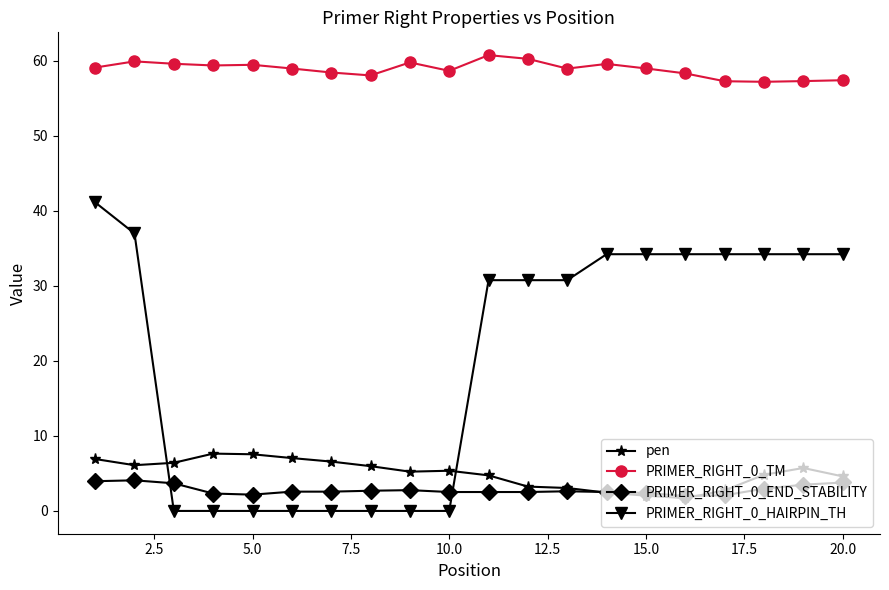

What is the value of the PRIMER_RIGHT_0_TM point at the 15th from the left?

59.0